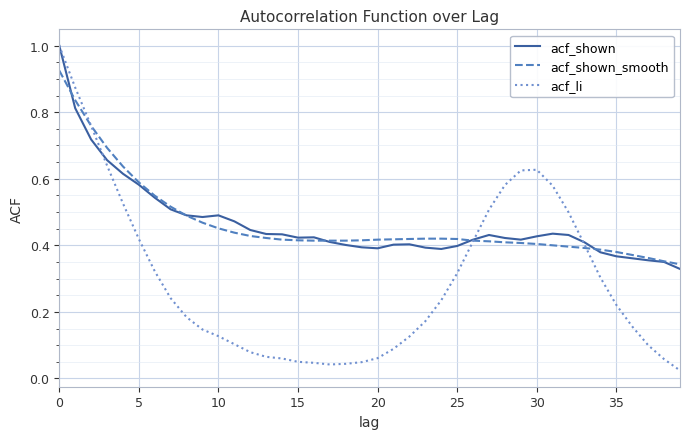

What is the greatest value displayed?

1.0